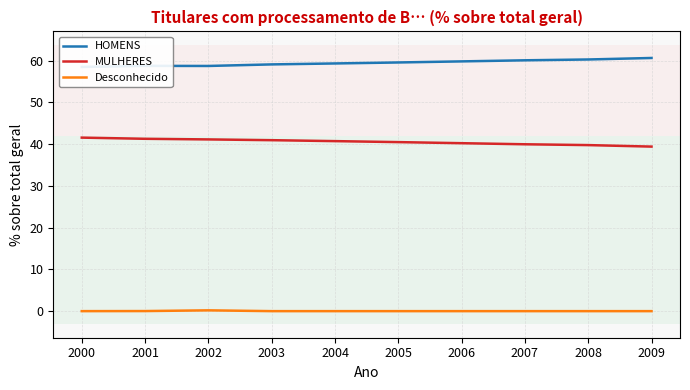

True or false: Desconhecido has more than 2 interior local peaks.

False